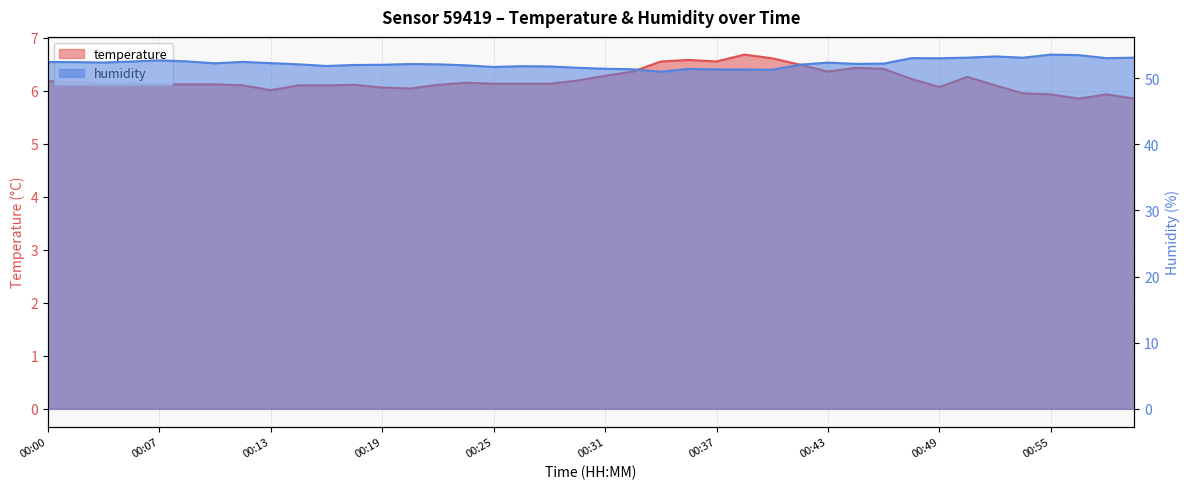

What are all the series names shown in the legend?

temperature, humidity